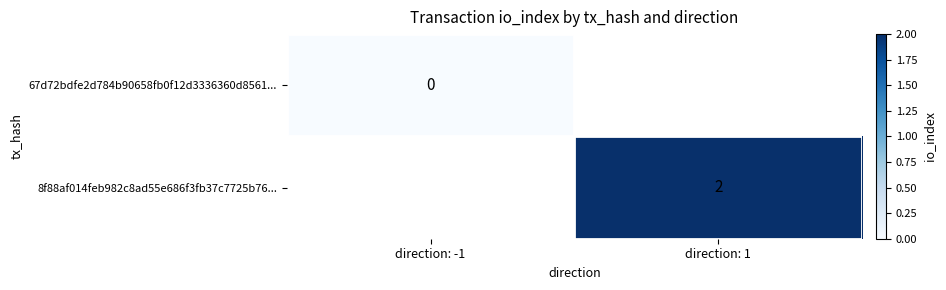

The value of 8f88af014feb982c8ad55e686f3fb37c7725b76... at direction: 1 is 2. True or false?

True